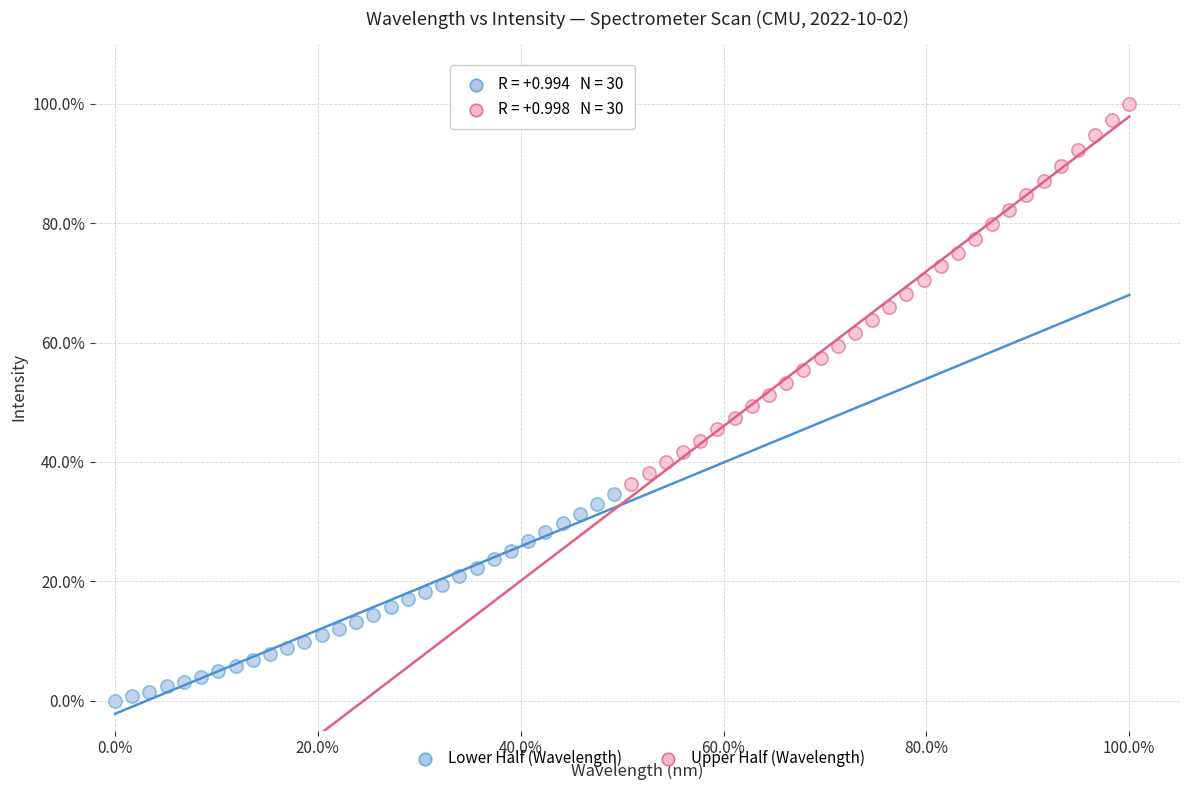

Which series contains the highest Y value?

Upper Half (Wavelength)